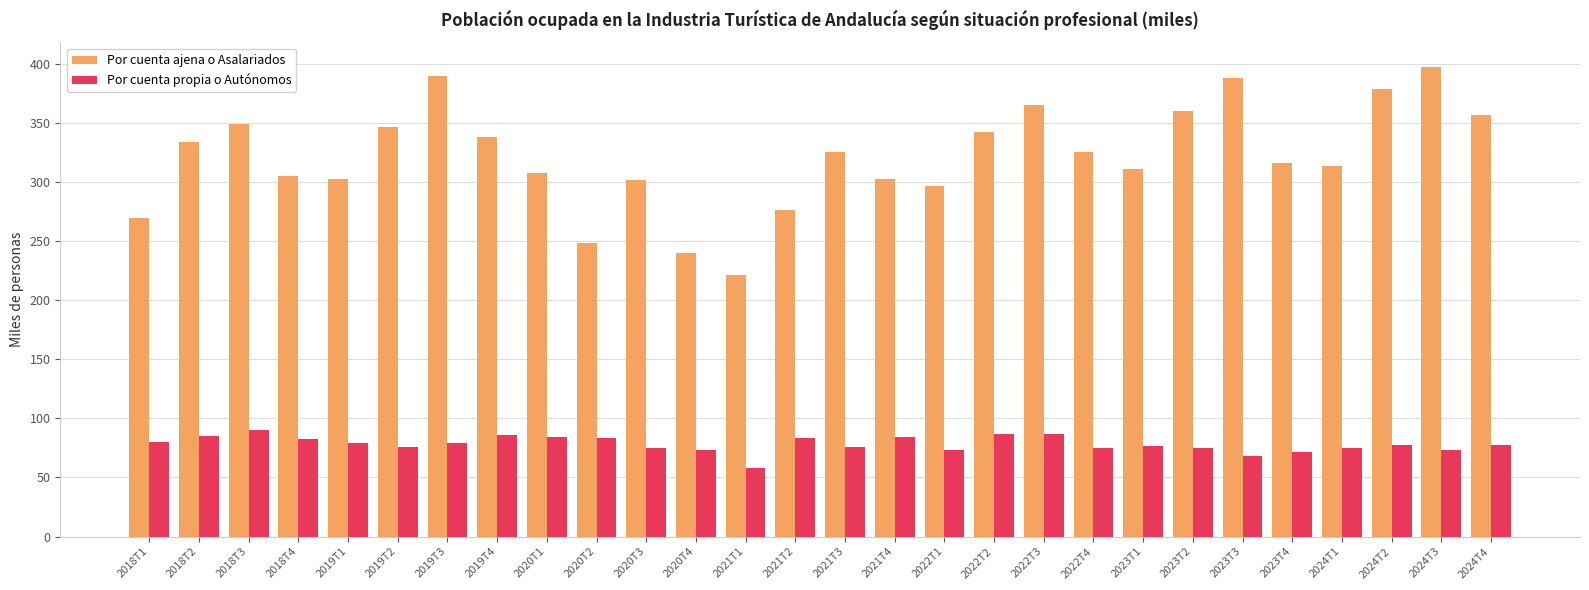

True or false: Por cuenta propia o Autónomos has a value of 89.4 at 2021T1.

False